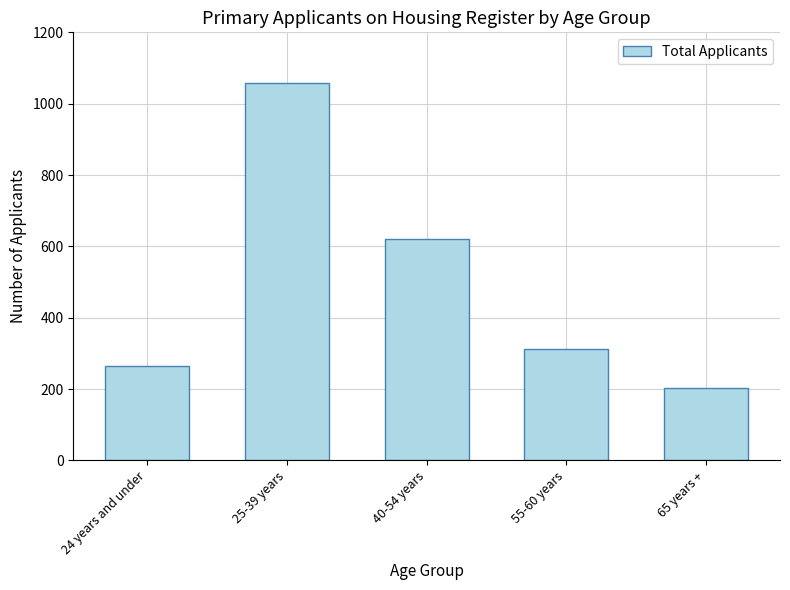

What is the approximate value at 65 years +?

204